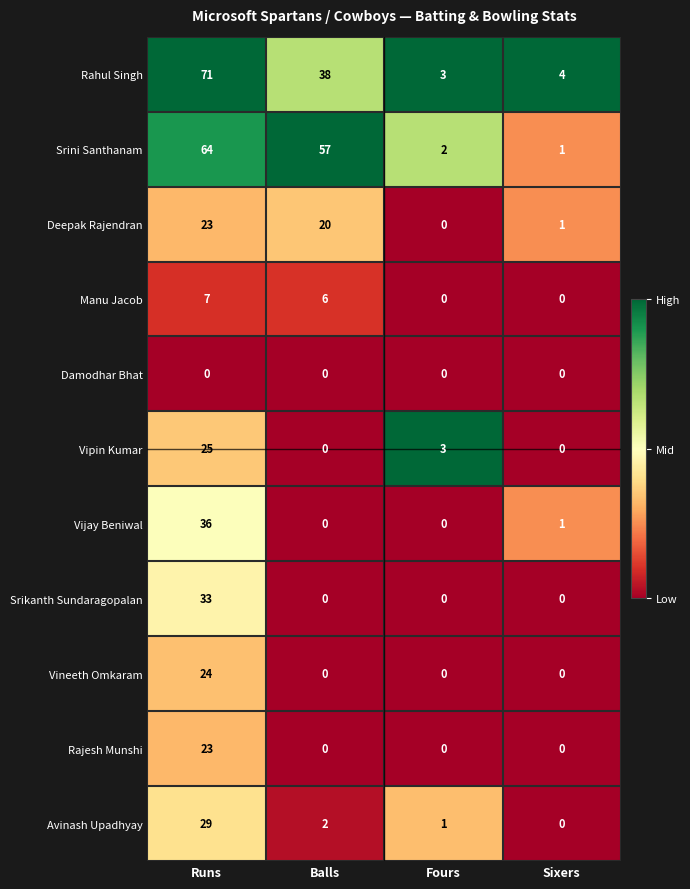

Which series changed the most between Runs and Balls?

Vijay Beniwal